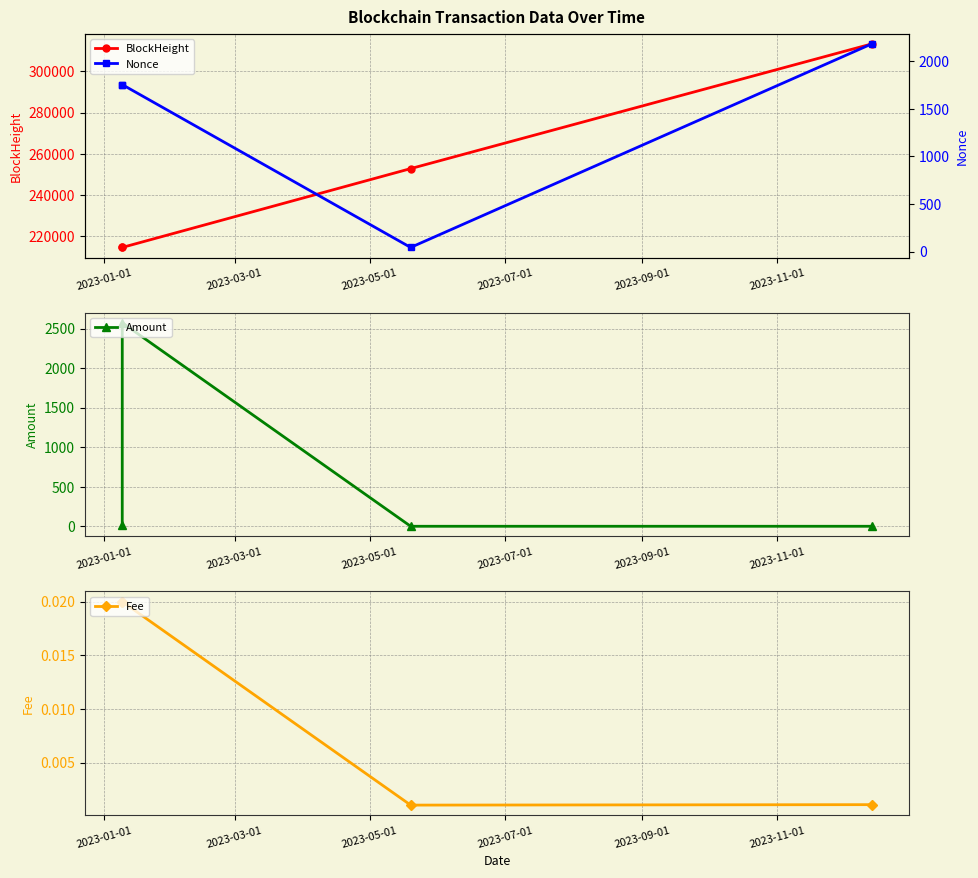

True or false: Amount has more than 0 points higher than both neighbors.

True